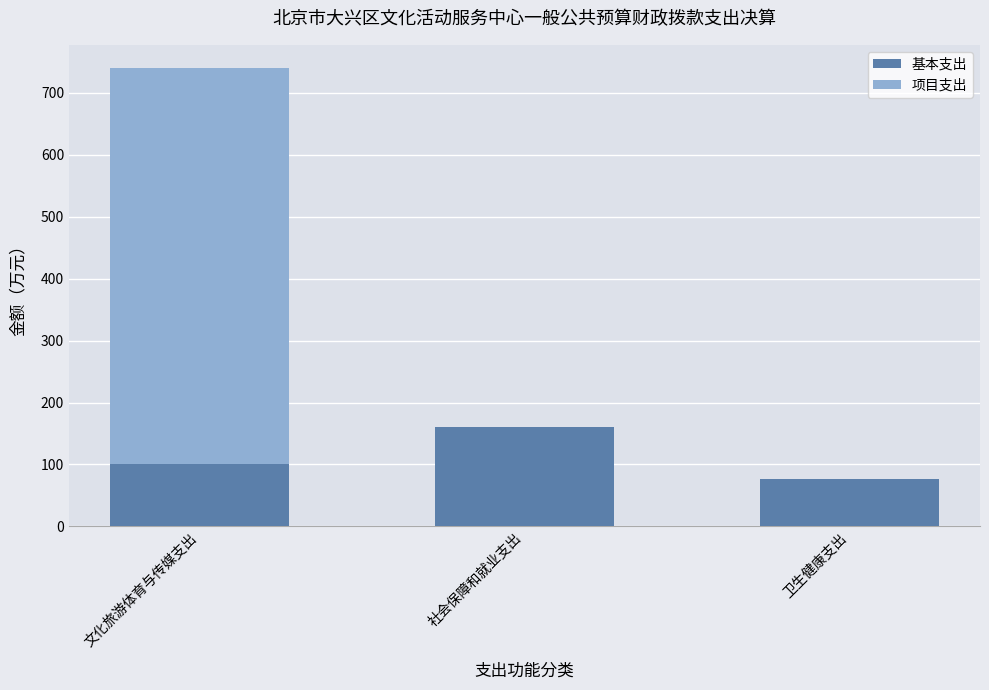

What is the maximum value for 基本支出?

159.8